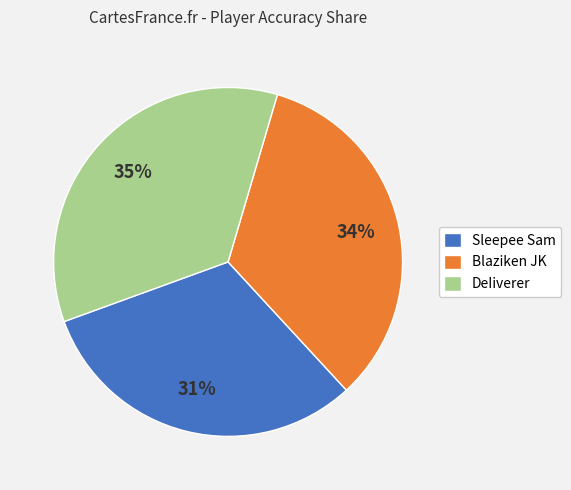

Do Sleepee Sam and DeIiverer together represent more than half of the pie?

Yes